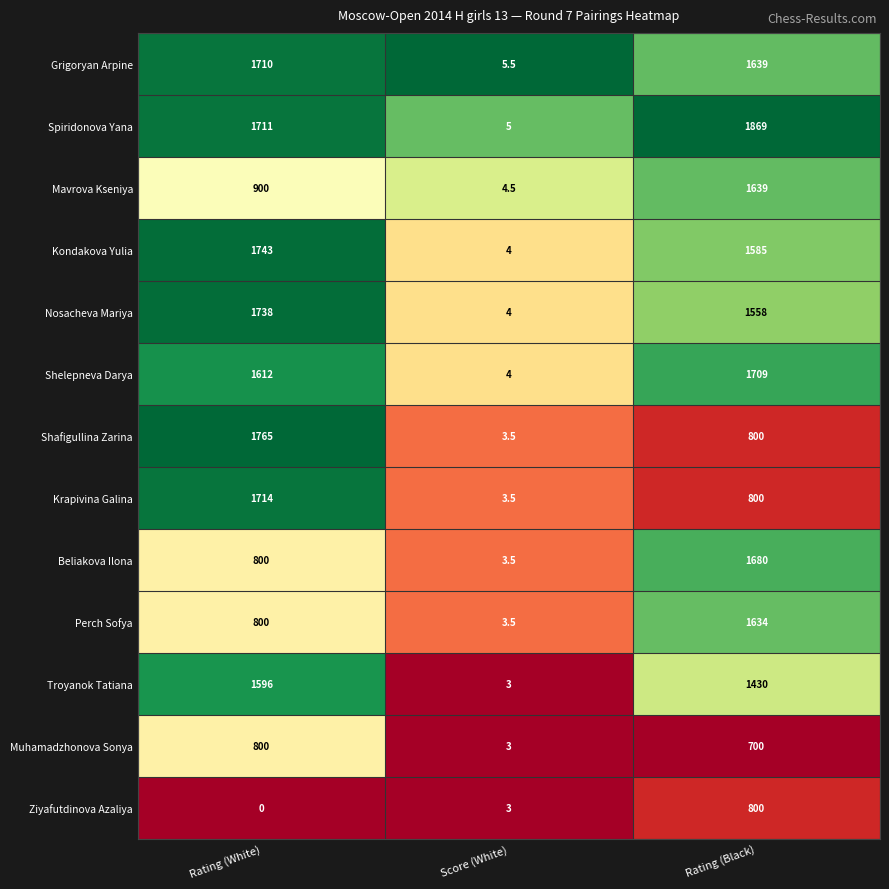

Which series has the largest total across all categories?

Spiridonova Yana